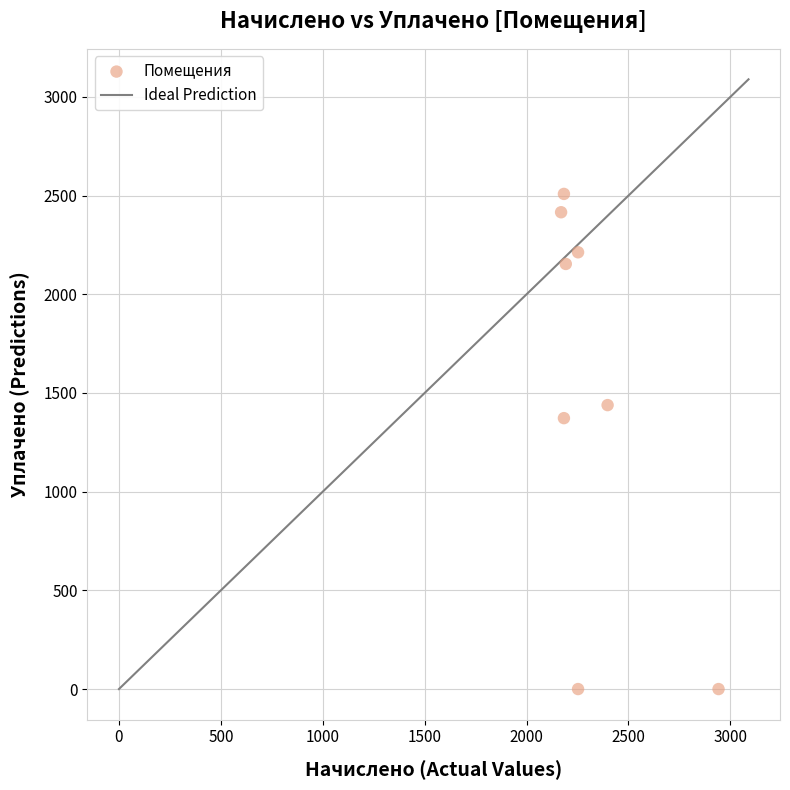

What Y value in the scatter plot is closest to 1254?

1372.6